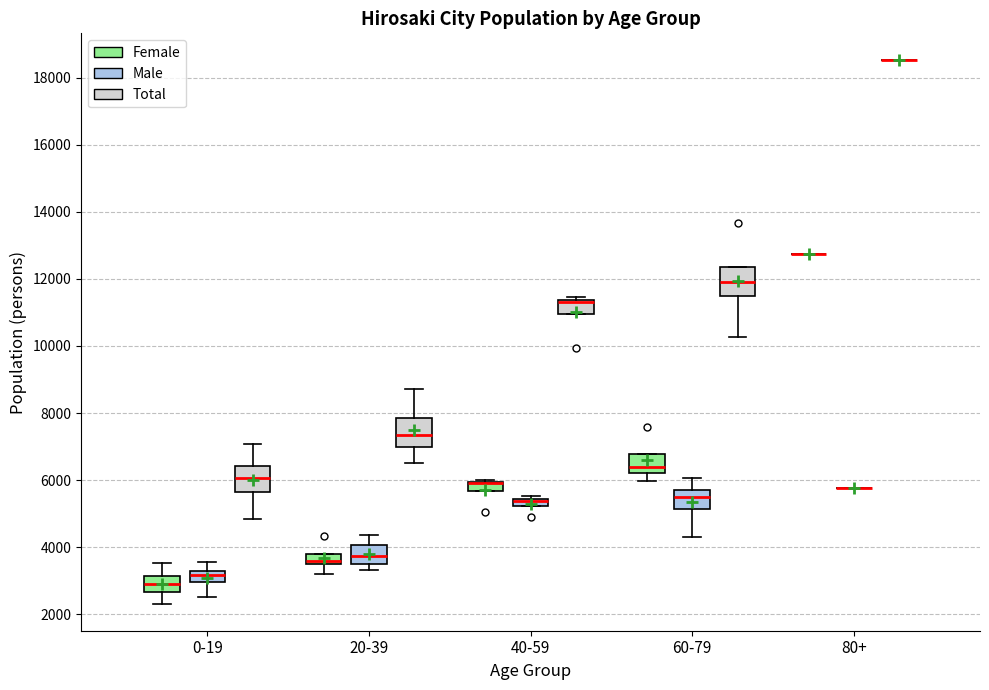

Where is the upper edge of the box for 60-79 (Female) on the y-axis? The values are not printed on the chart, so give them approximately, as read against the axis.

6800